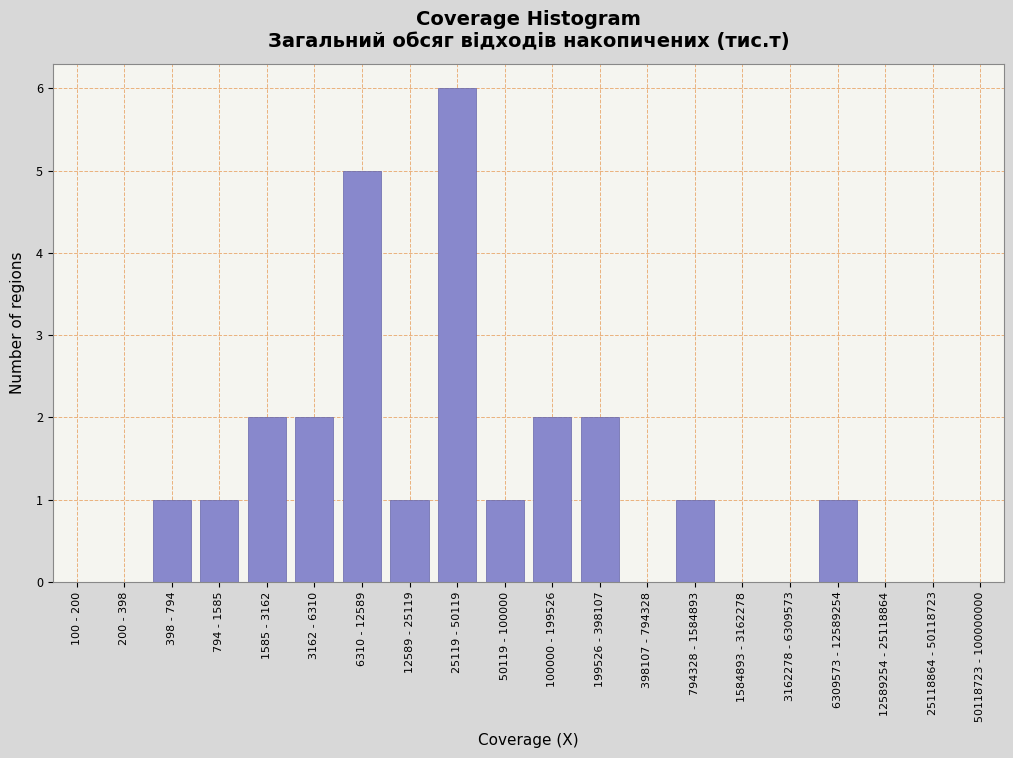

Reading right to left, extract all data points from this chart.

50118723 - 100000000=0	25118864 - 50118723=0	12589254 - 25118864=0	6309573 - 12589254=1	3162278 - 6309573=0	1584893 - 3162278=0	794328 - 1584893=1	398107 - 794328=0	199526 - 398107=2	100000 - 199526=2	50119 - 100000=1	25119 - 50119=6	12589 - 25119=1	6310 - 12589=5	3162 - 6310=2	1585 - 3162=2	794 - 1585=1	398 - 794=1	200 - 398=0	100 - 200=0